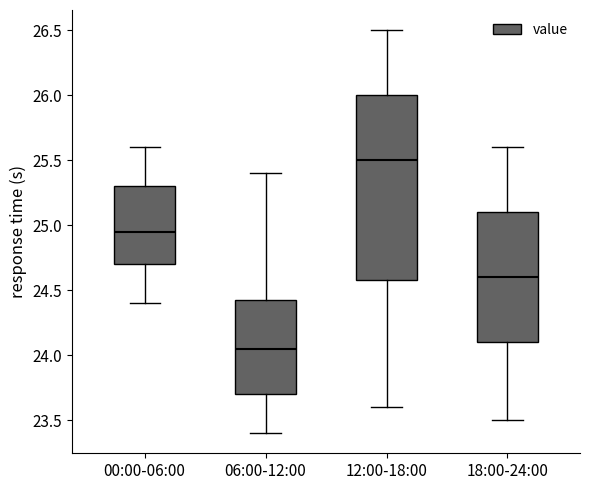

Comparing the boxes themselves (not the whiskers), which one is the tallest?

12:00-18:00